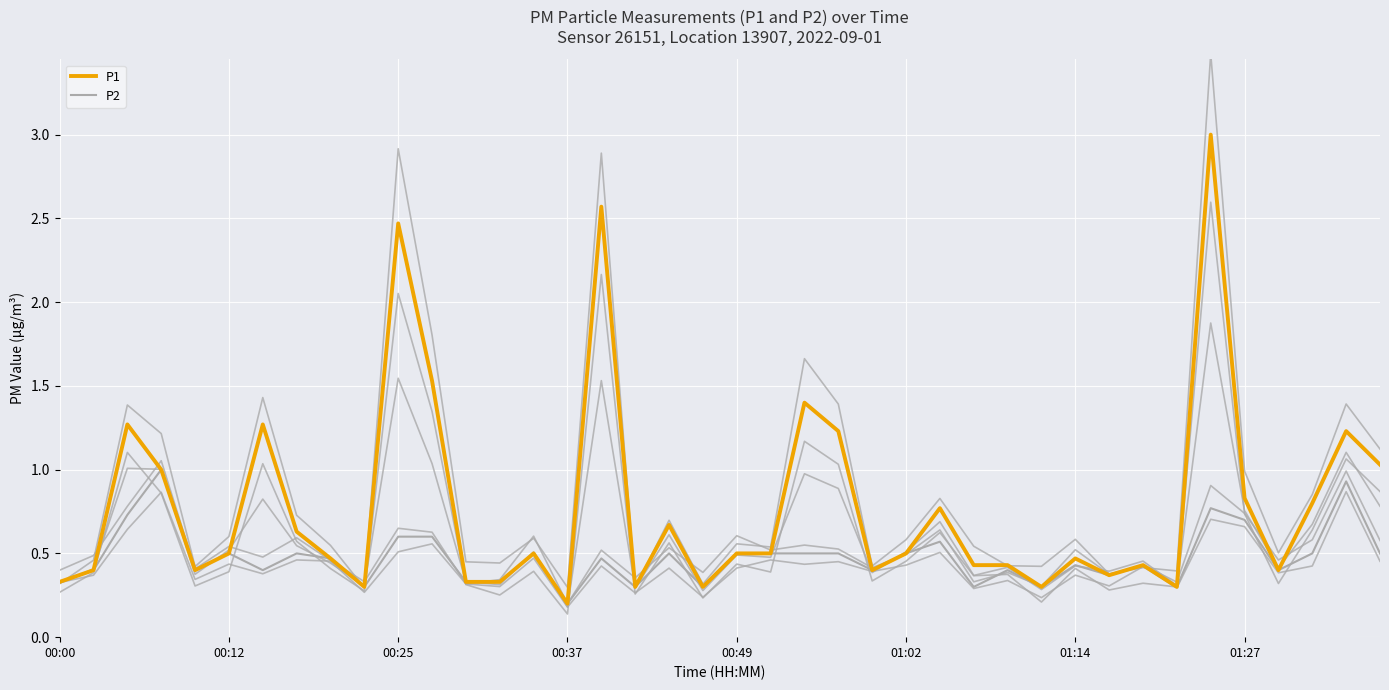

What is the difference between the highest and lowest values at 27?

0.1